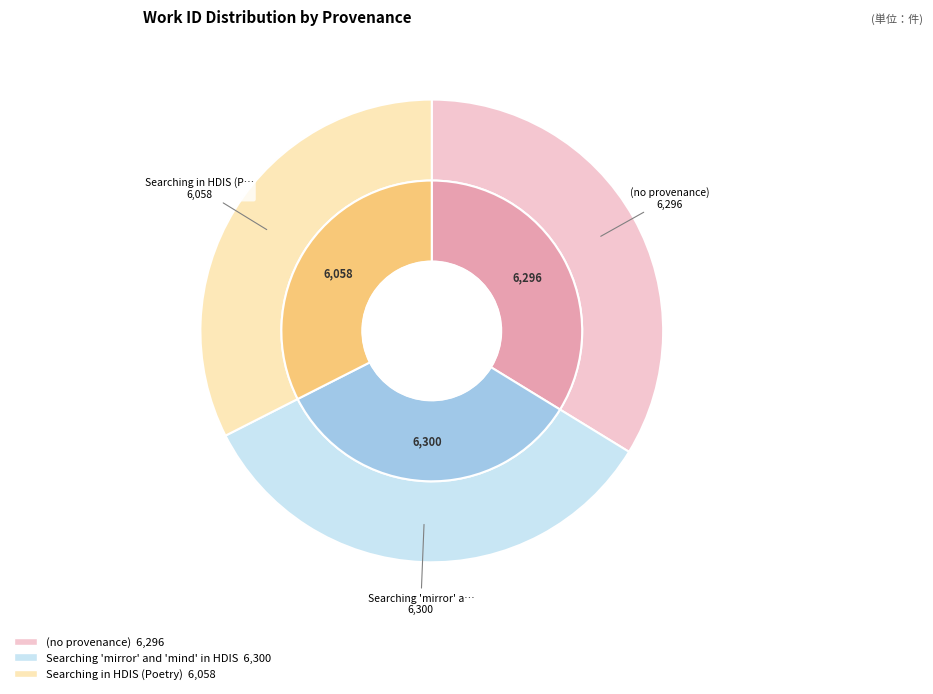

Is it true that (no provenance) is 28% of the pie?

False